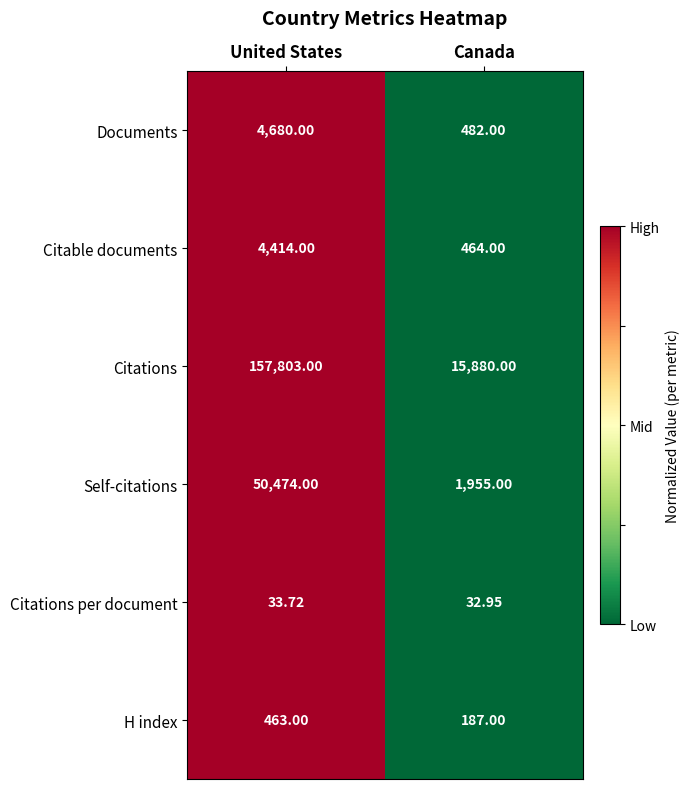

Which series has the largest total across all categories?

Citations